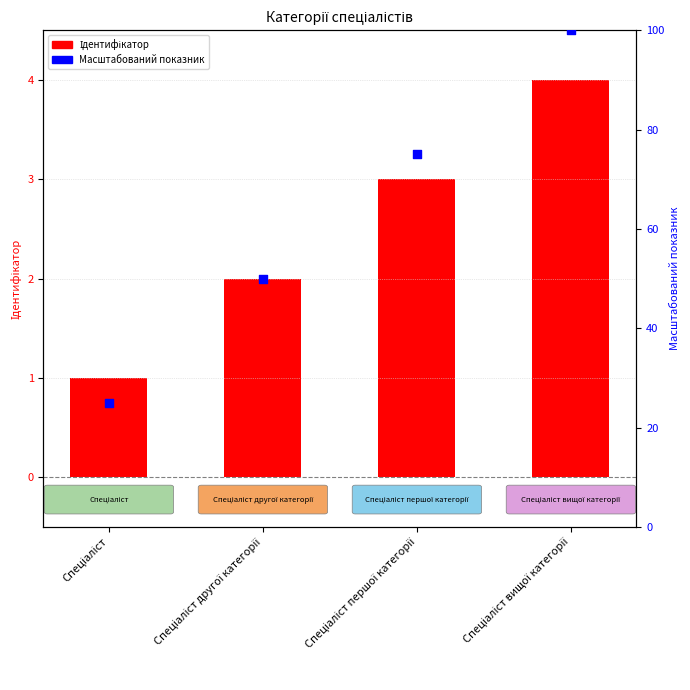

Is the value of Ідентифікатор (масштабований) at Спеціаліст greater than the value of Ідентифікатор at Спеціаліст другої категорії?

Yes